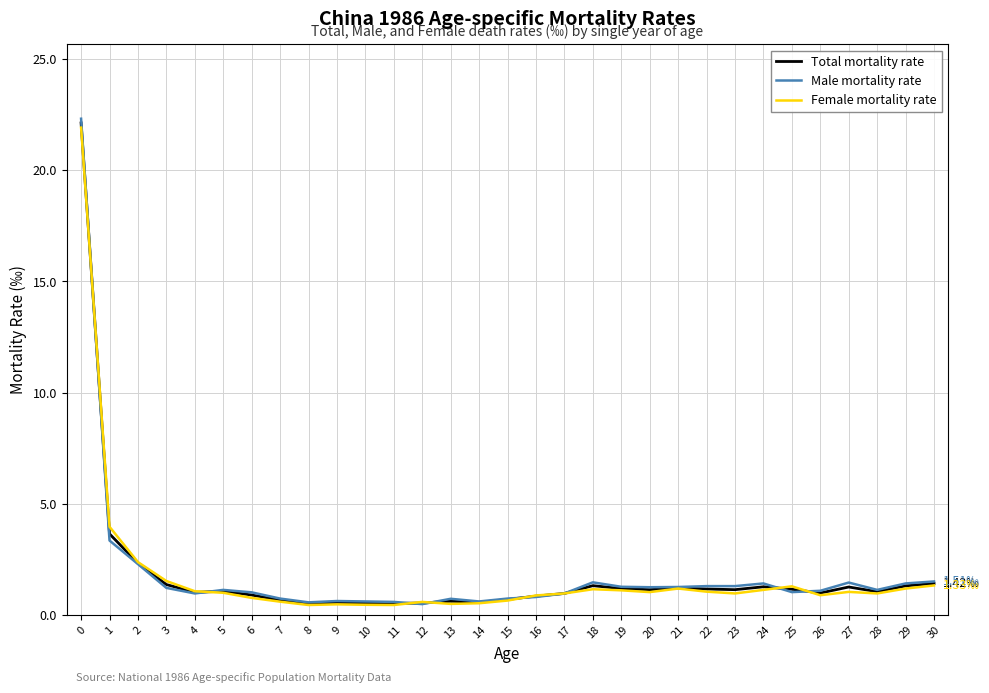

Which series ends up on top after the final intersection of Male mortality rate and Total mortality rate?

Male mortality rate